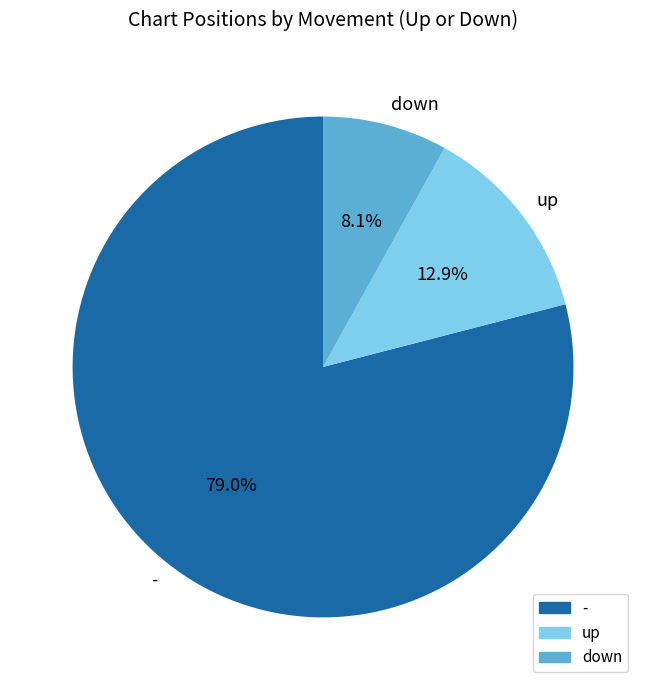

To the nearest percent, what is the difference between the largest and smallest slice percentages?

71%